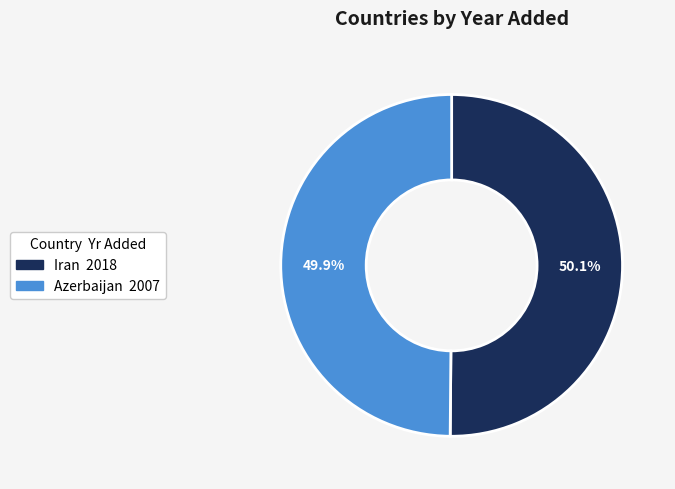

Is there a majority slice in this chart?

Yes